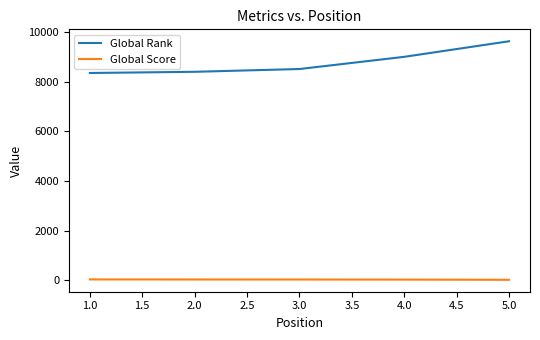

Rank the series by their average value, from lowest to highest.

Global Score, Global Rank